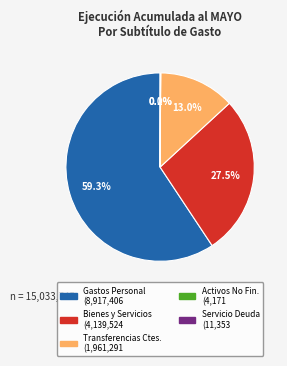

Is there any slice that represents more than half of the pie?

Yes